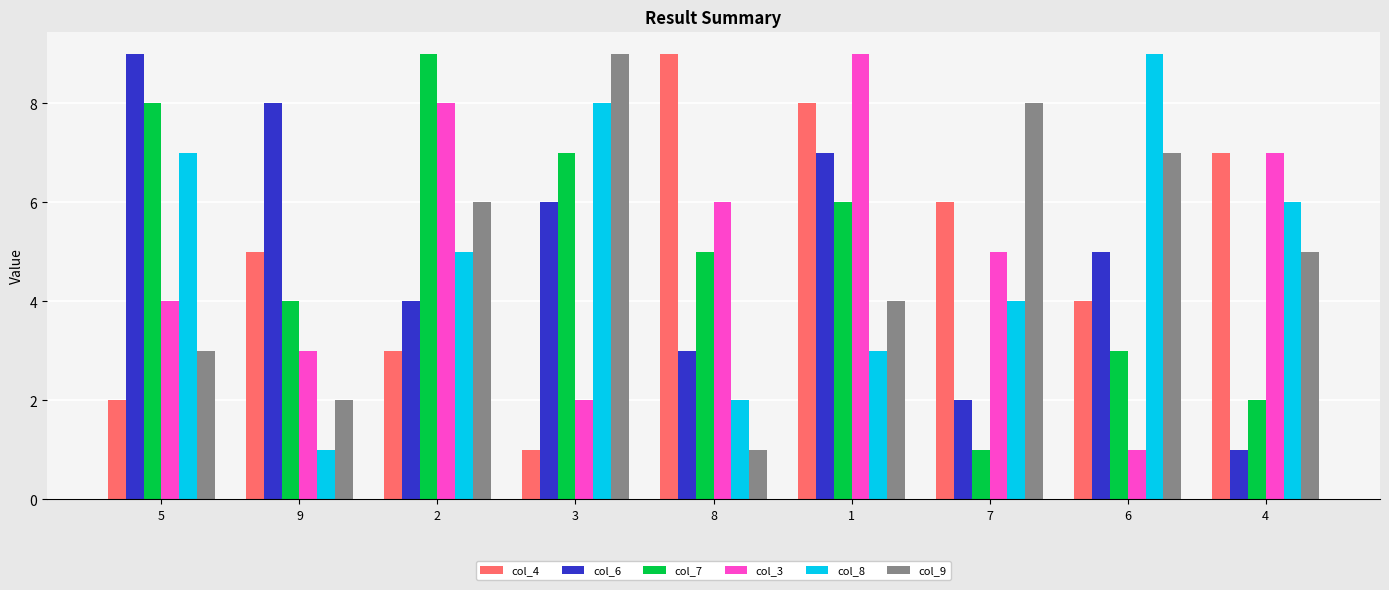

Does the chart contain stacked bars?

No